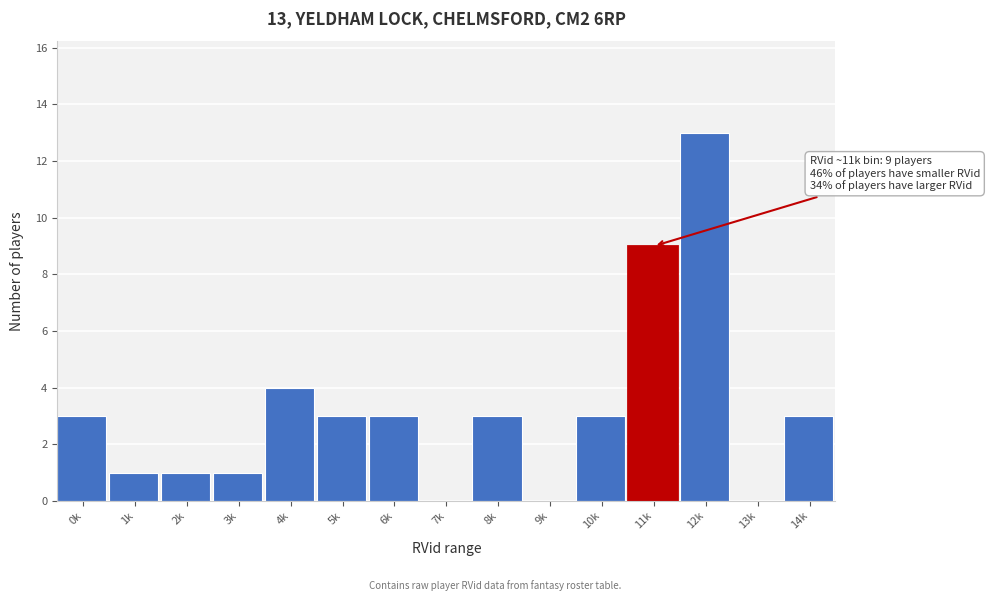

Reading left to right, extract all data points from this chart.

0k=3	1k=1	2k=1	3k=1	4k=4	5k=3	6k=3	7k=0	8k=3	9k=0	10k=3	11k=9	12k=13	13k=0	14k=3